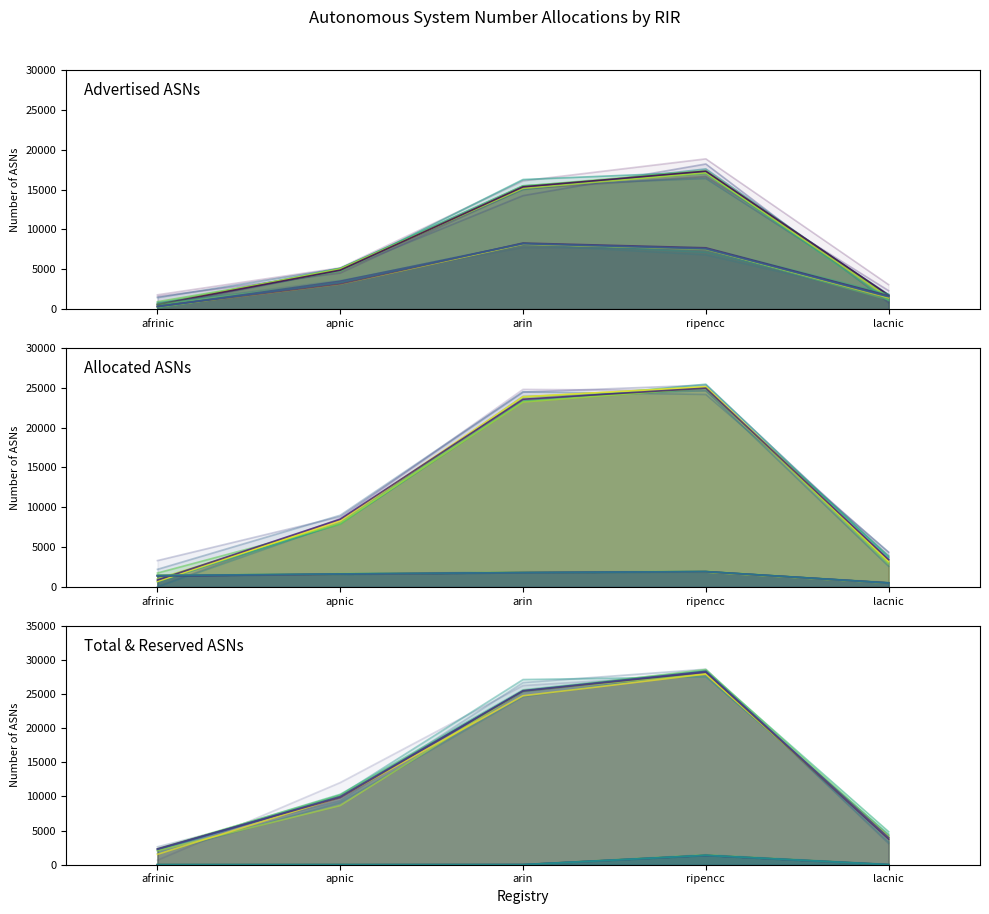

At which category does the chart reach its minimum across all series?

afrinic